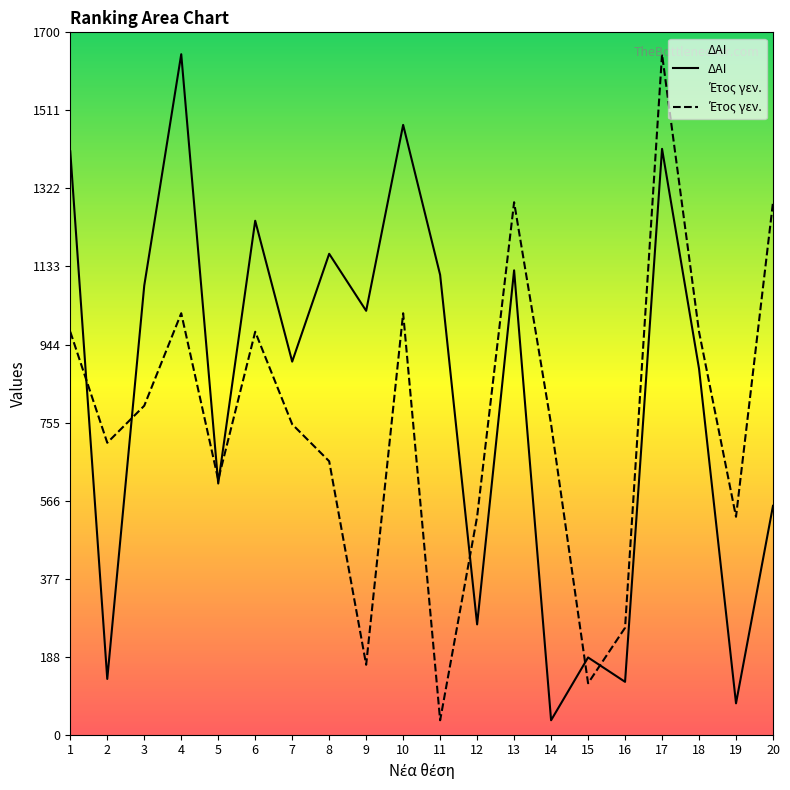

What is the difference between the ΔΑΙ values at 5 and 4?

1039.0